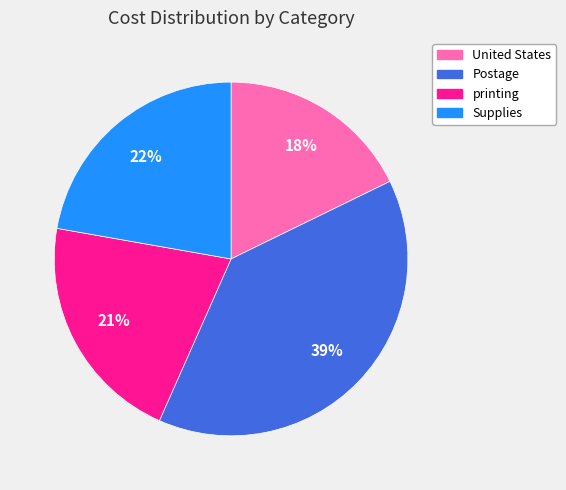

Which has a higher value, Supplies or Postage?

Postage